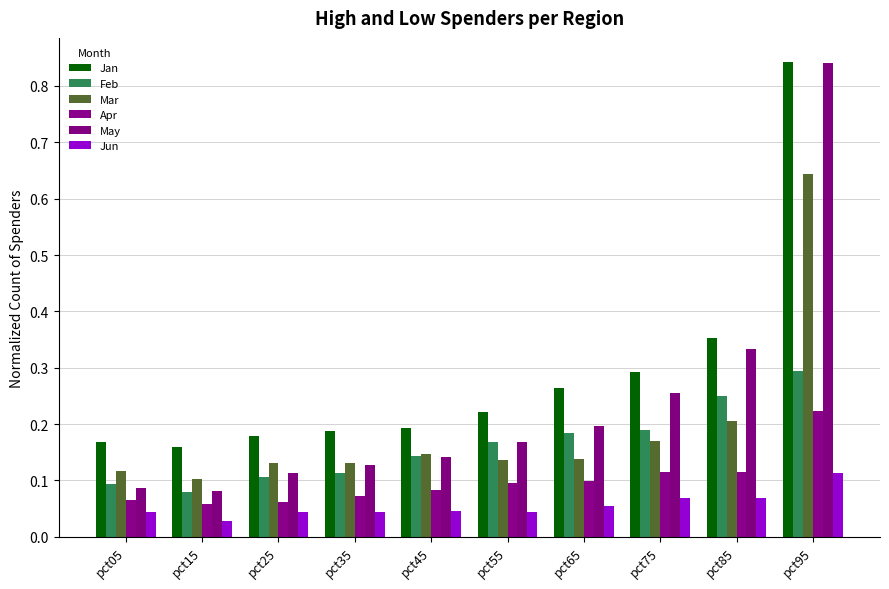

Are the bars horizontal?

No